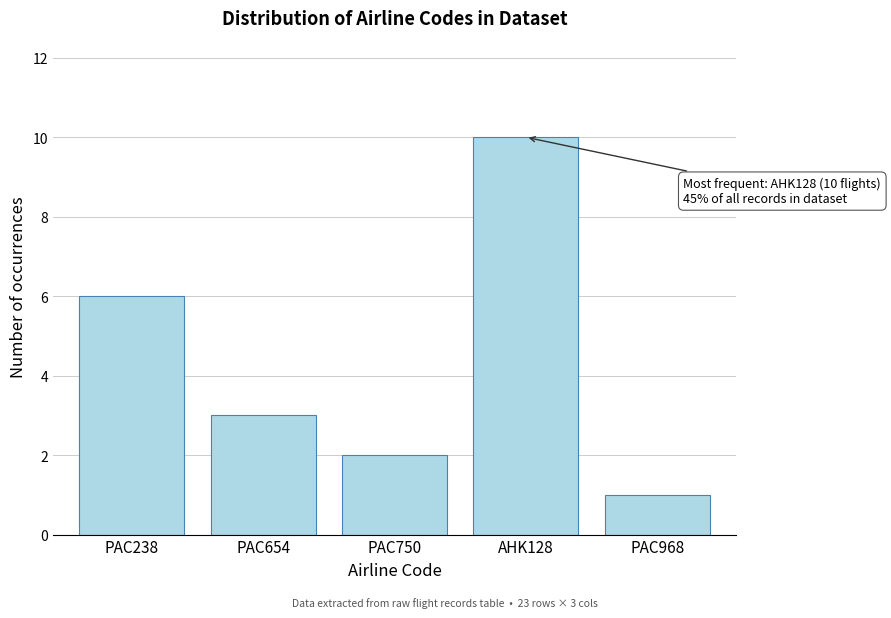

Reading left to right, transcribe all the data shown in this chart.

6	3	2	10	1